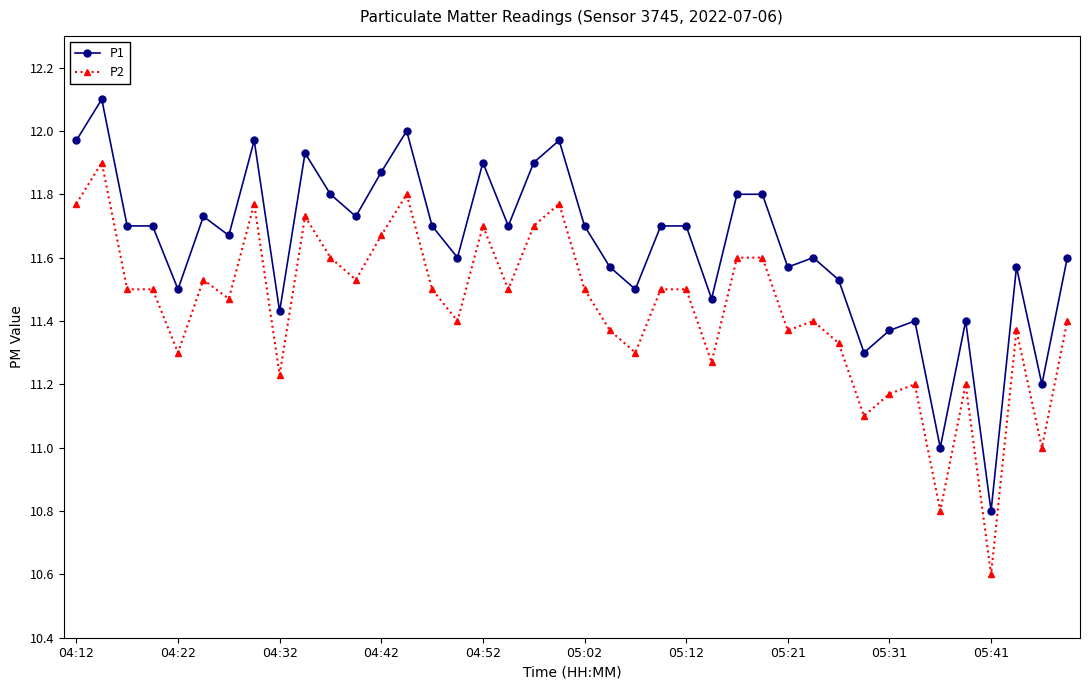

Does the chart display data point markers on the line(s)?

Yes